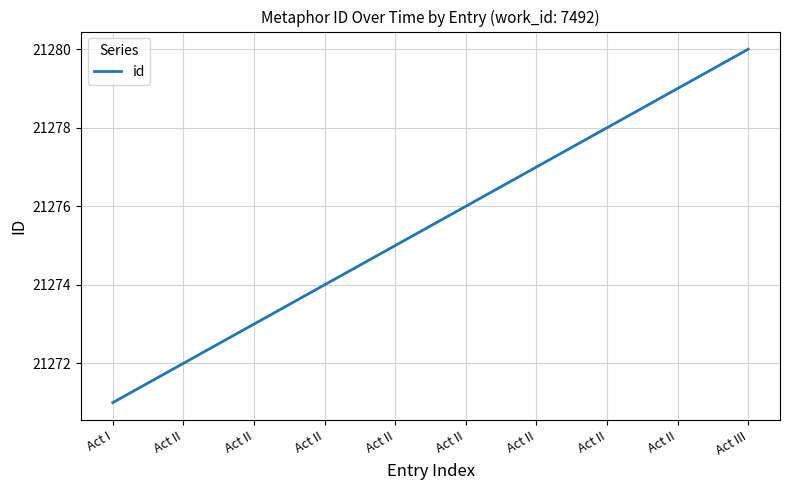

The value at Act II is 35230. True or false?

False